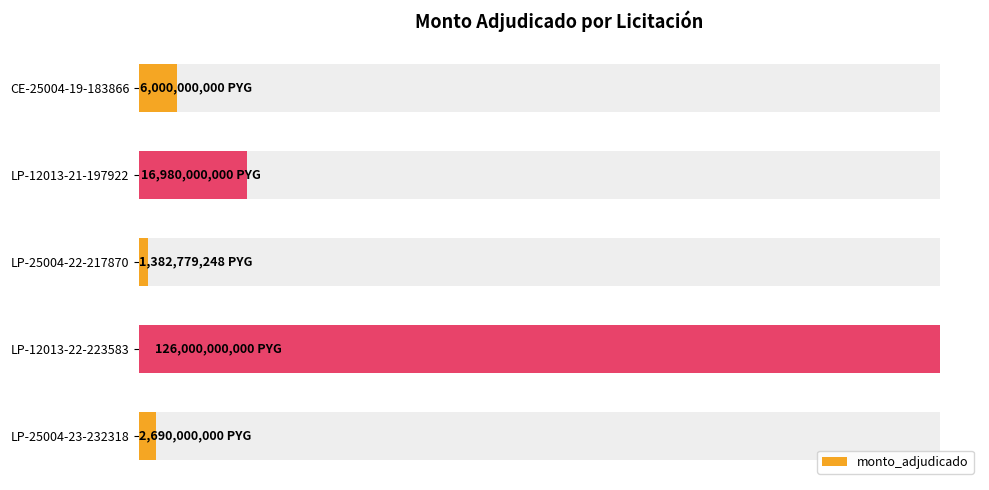

What is the greatest value displayed?

126000000000